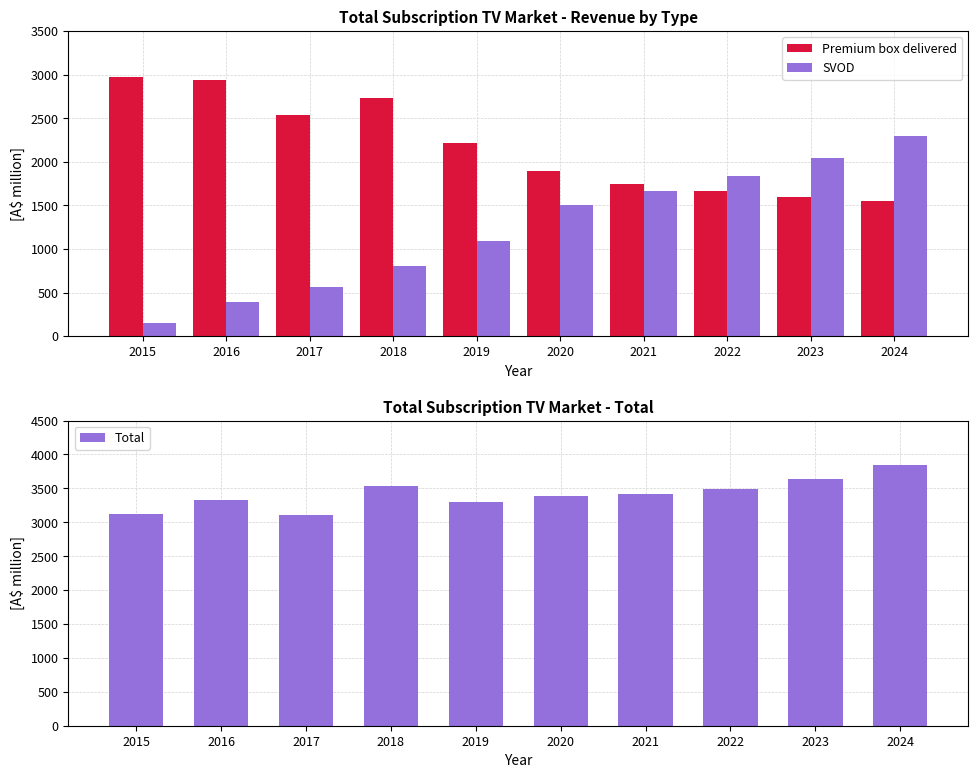

Which series has the widest spread of values?

SVOD